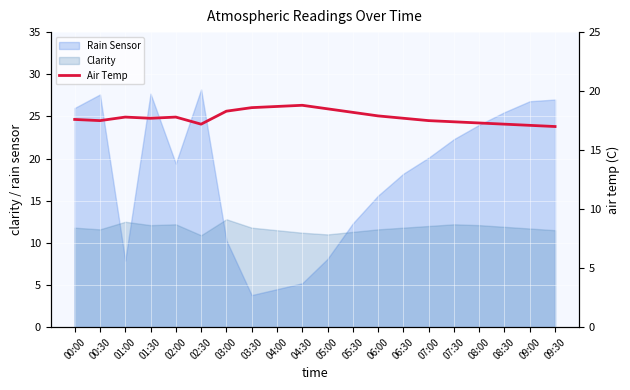

Where is the first local maximum?

01:00